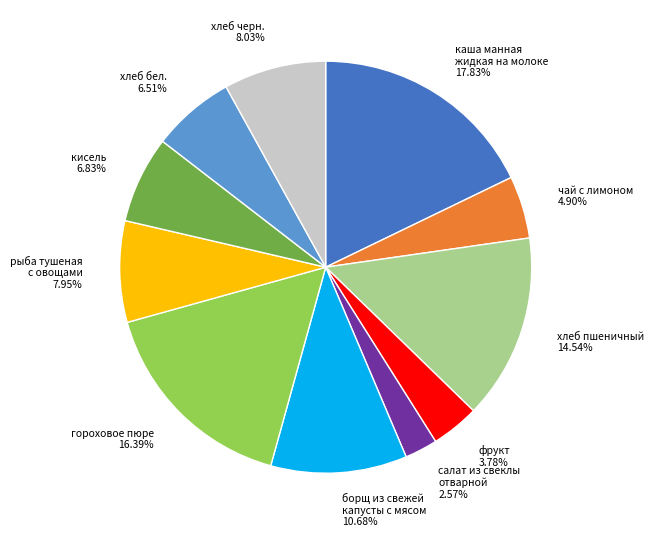

What percentage is the хлеб черн. slice, to the nearest percent?

8%